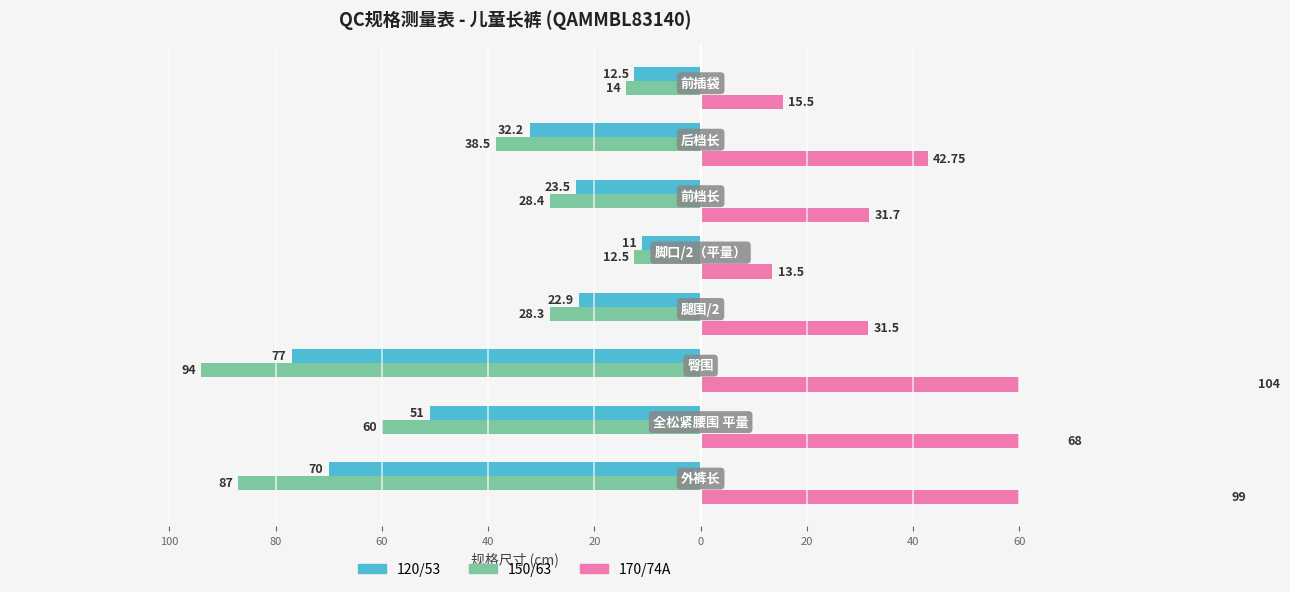

Which series changed the most between 100 and 0?

170/74A